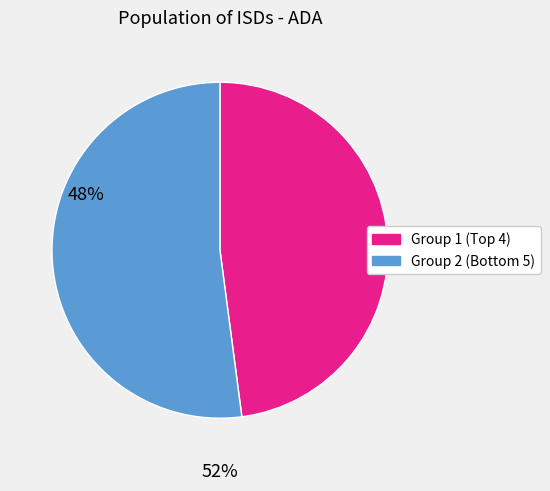

Does any single category account for the majority?

Yes